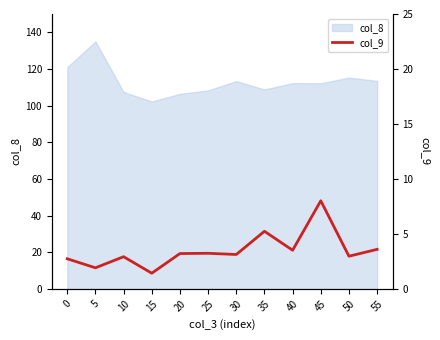

What is the change in value from 5 to 40?

+1.6